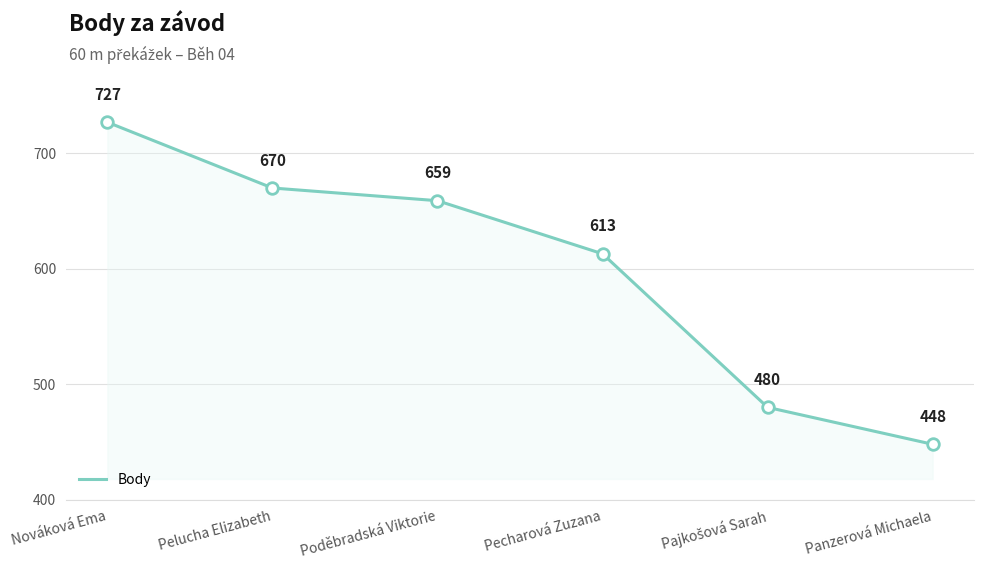

Which has a higher value, Pelucha Elizabeth or Nováková Ema?

Nováková Ema